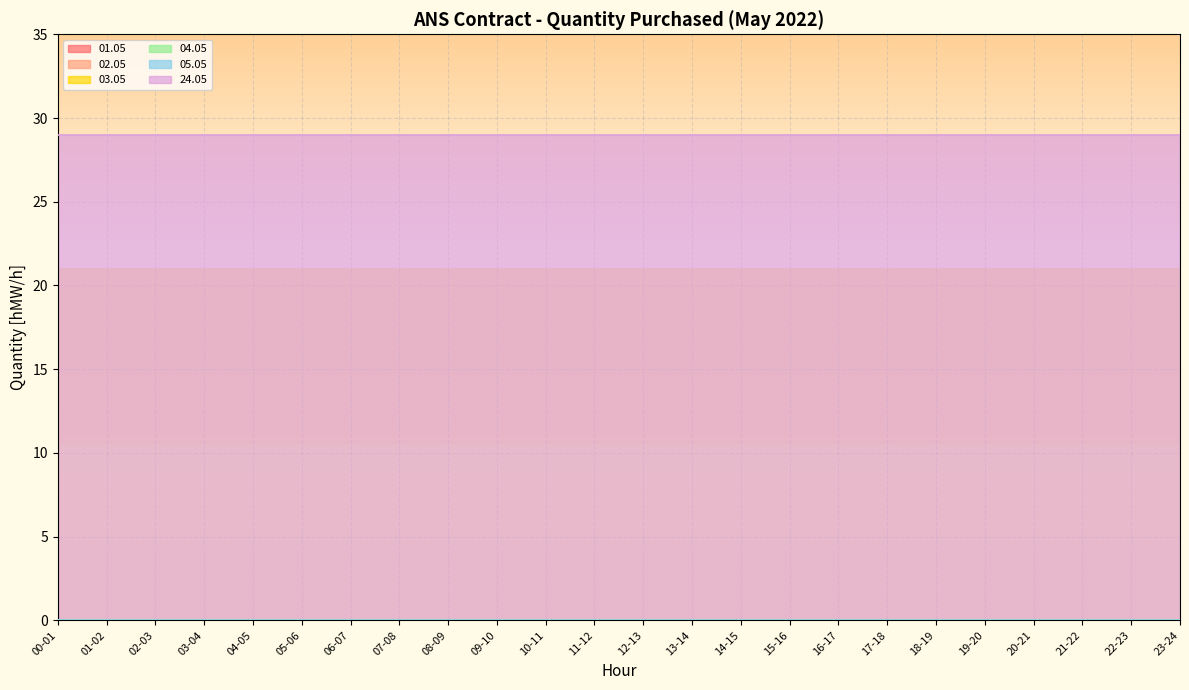

Which category has the lowest value across all series?

00-01